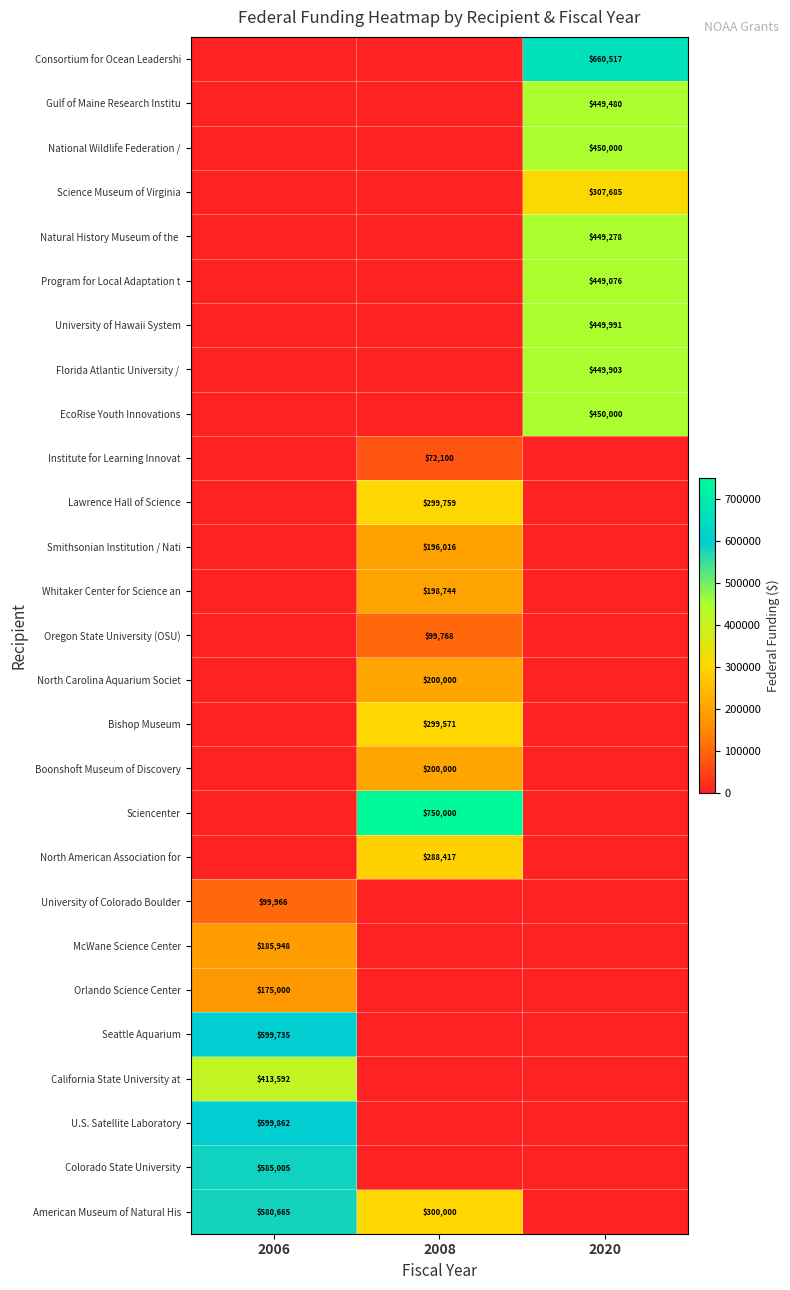

Is it true that Sciencenter equals 750000 at 2008?

True